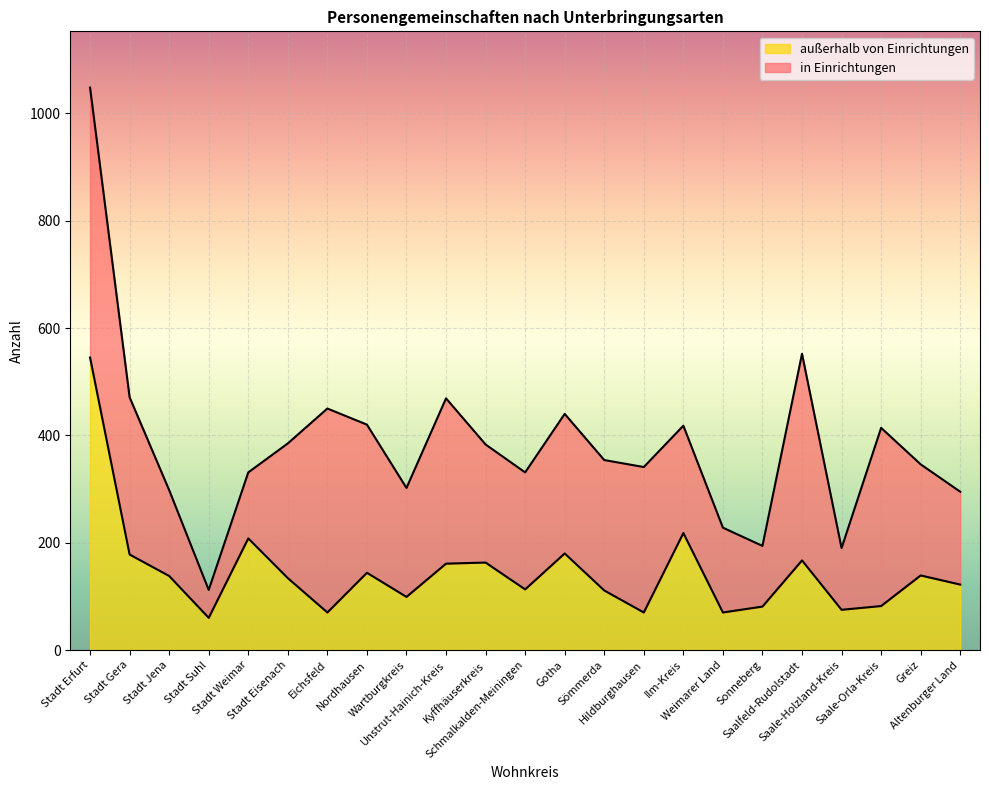

What is the average value?

145